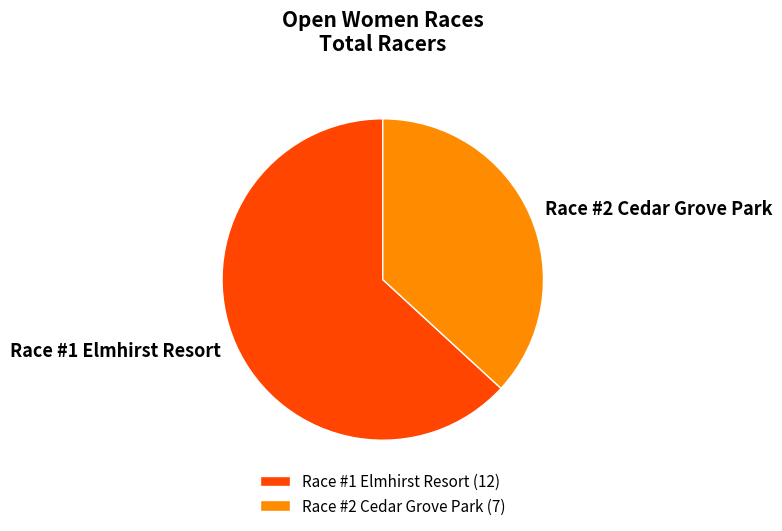

Do Race #1 Elmhirst Resort and Race #2 Cedar Grove Park together represent more than half of the pie?

Yes